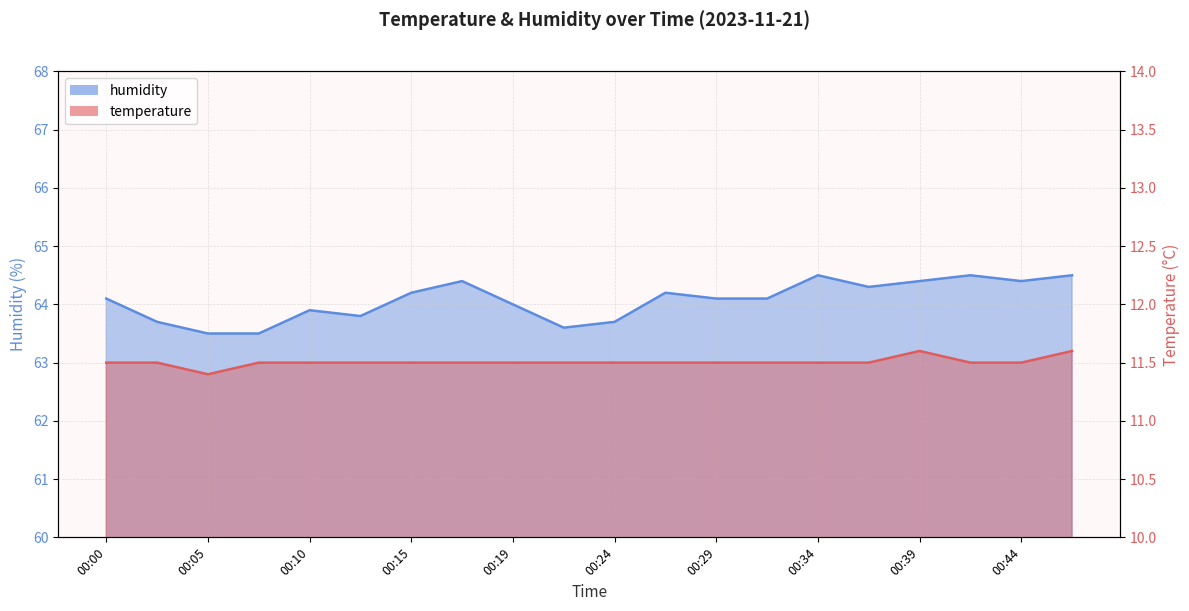

List the series in order of their overall mean, lowest first.

temperature, humidity